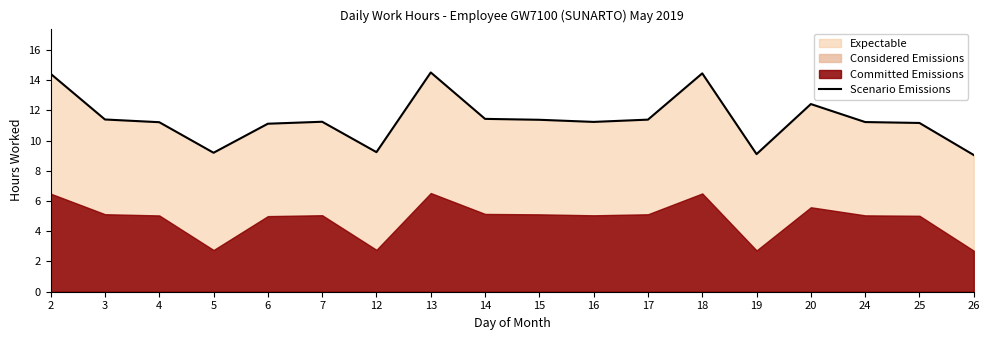

What is the ratio of the value at 15 to the value at 25?

1.0